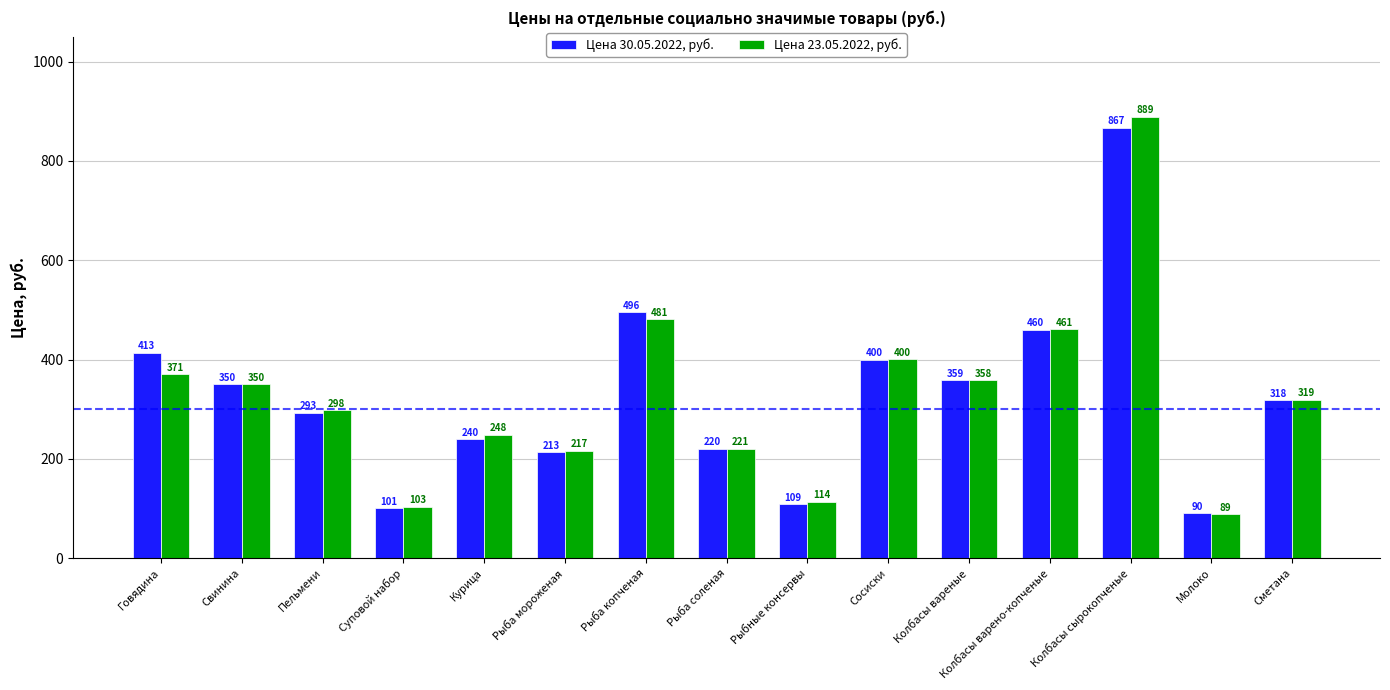

Where is Цена 23.05.2022, руб. nearest to the value 488?

Рыба копченая